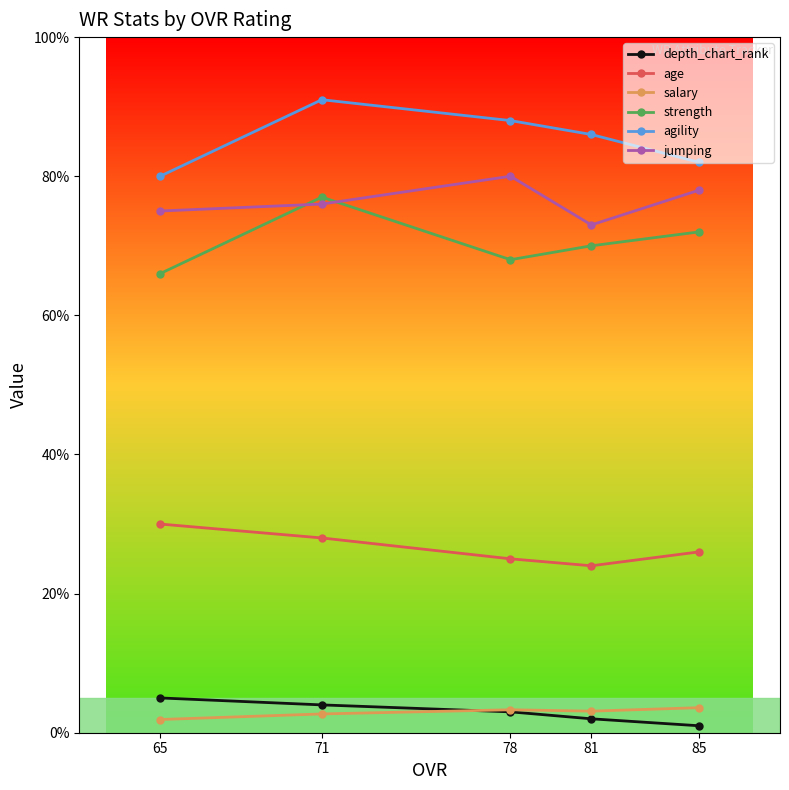

At which category is the sum across all series the highest?

71